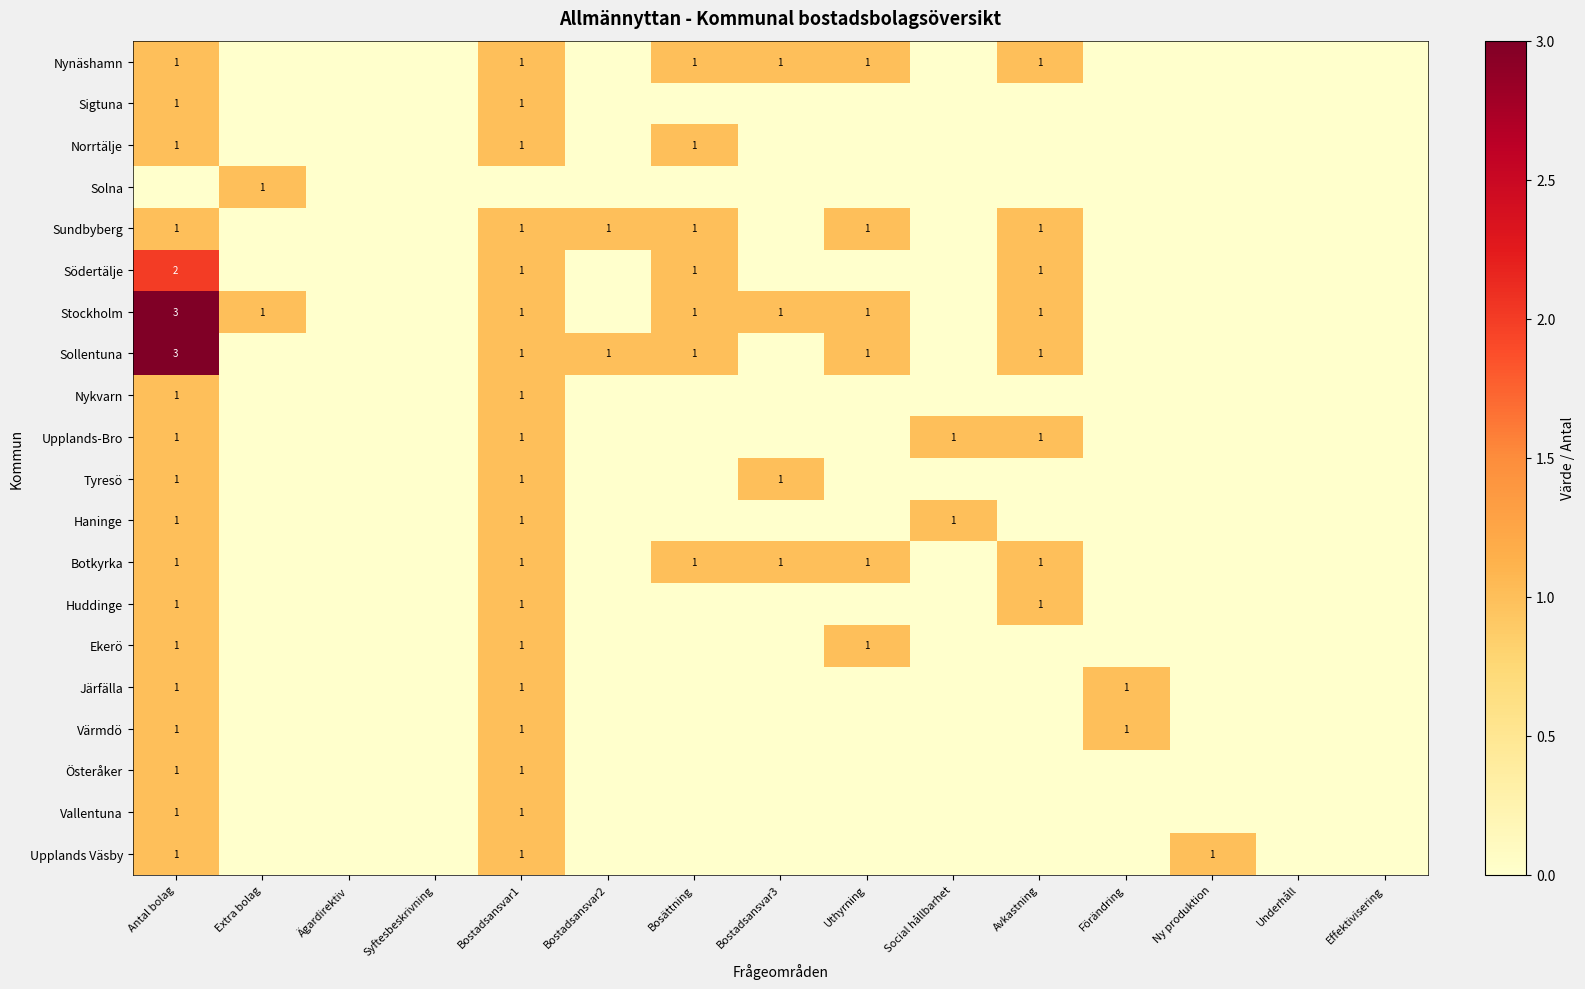

How many distinct data groups are displayed?

20